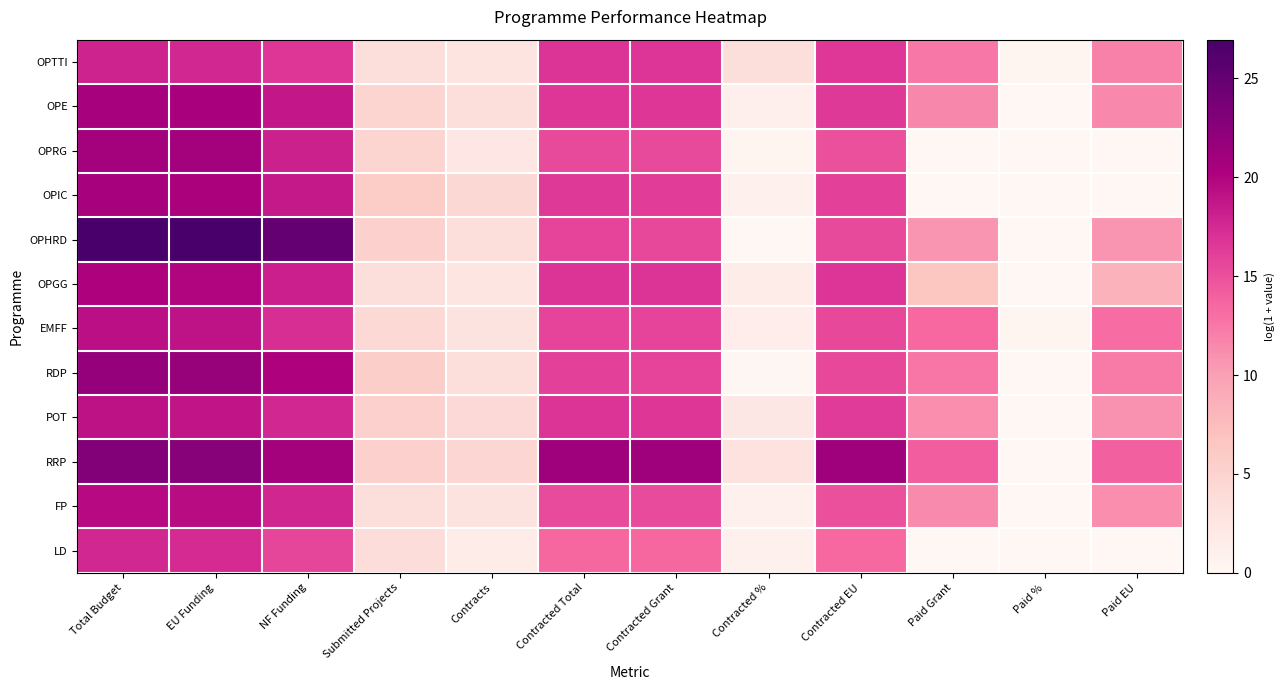

At which category is the sum across all series the highest?

Total Budget